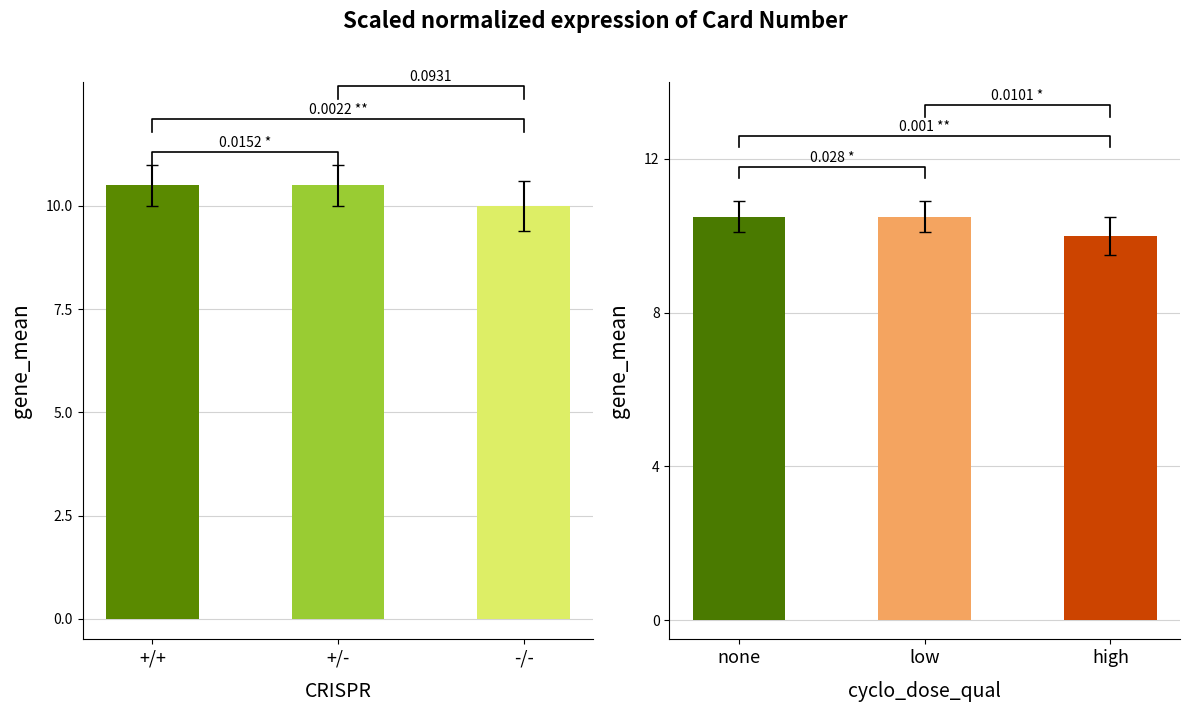

What is the sum of the Action Packed values at -/- and +/-?

20.5